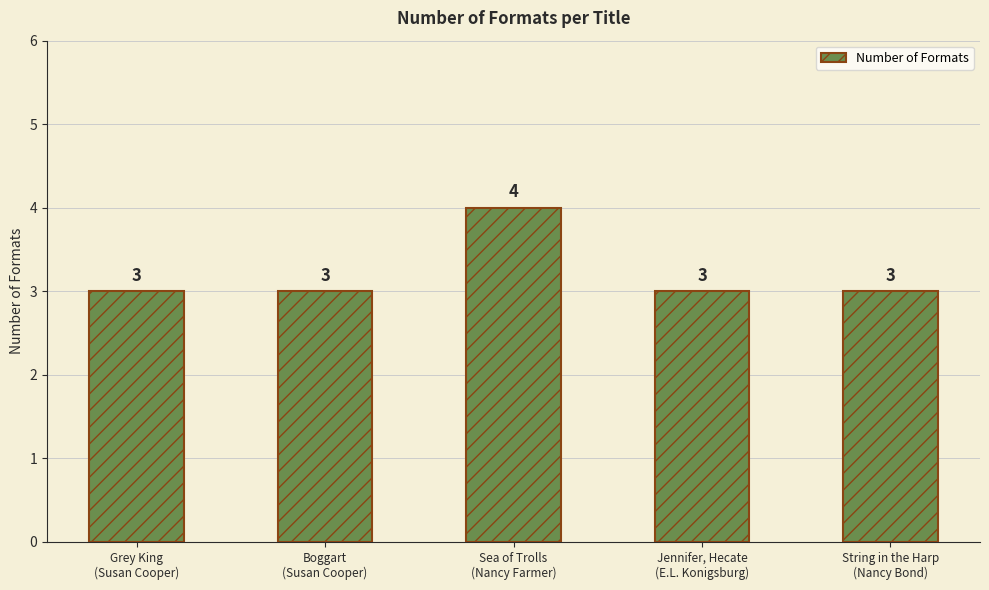

How many series are shown in this chart?

1